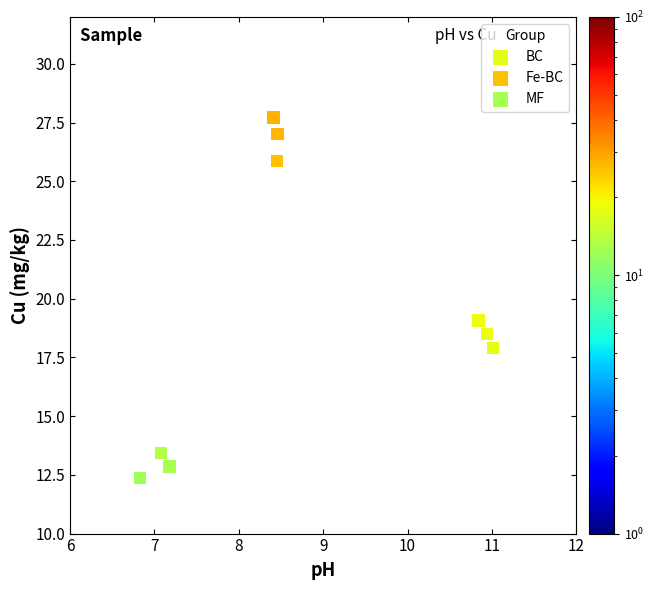

Which series reaches the maximum Y coordinate?

Fe-BC